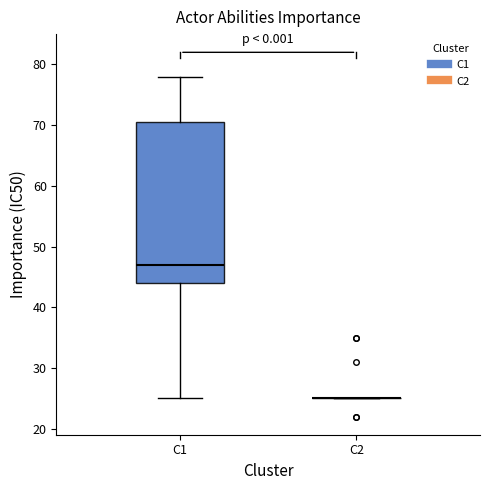

Reading left to right, read every box against the y-axis: the position of its median line, the range the box covers, and the ends of its whiskers. The values are not printed on the chart, so give them approximately, as read against the axis.

C1: median 47, box 44 to 71, whiskers 25 to 78
C2: box collapsed to a line at 25, whiskers 25 to 25